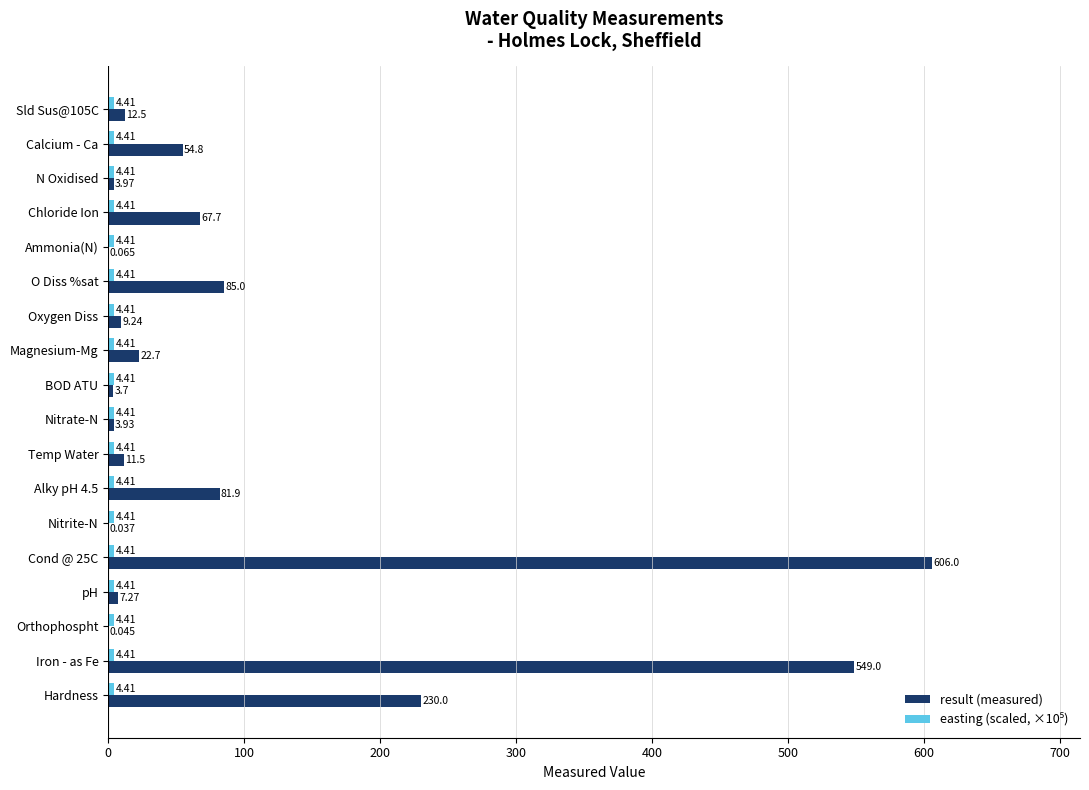

Which series has the largest total across all categories?

result (measured)